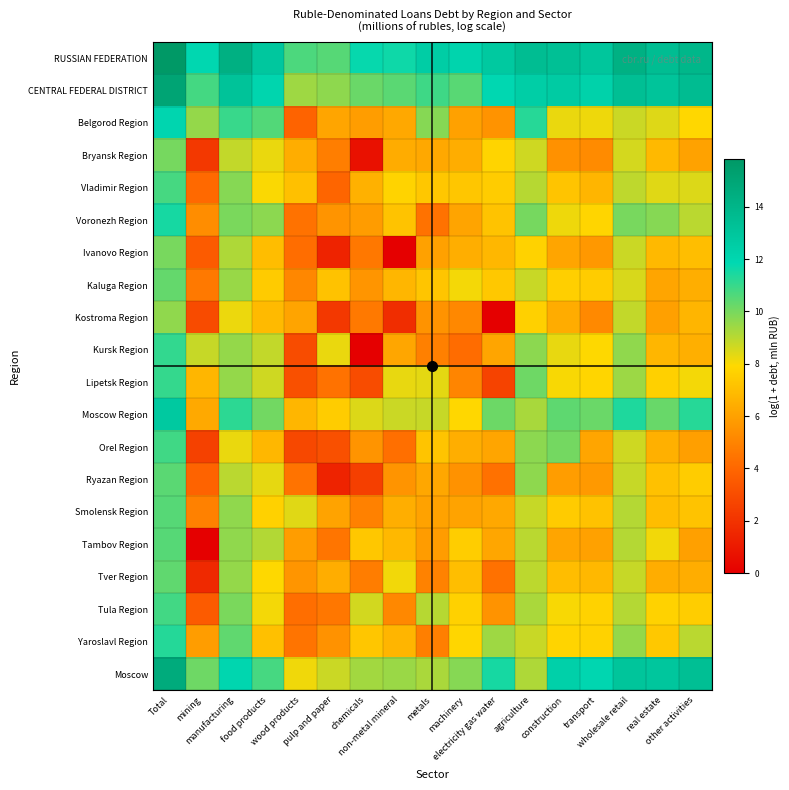

Reading left to right, what are all the values shown in this chart?

RUSSIAN FEDERATION: Total=15.8	mining=11.9	manufacturing=14.3	food products=12.9	wood products=10.7	pulp and paper=10.5	chemicals=11.8	non-metal mineral=11.6	metals=12.5	machinery=12.1	electricity gas water=12.8	agriculture=13.5	construction=13.4	transport=13.0	wholesale retail=14.3	real estate=13.5	other activities=13.9
CENTRAL FEDERAL DISTRICT: Total=15.1	mining=10.8	manufacturing=13.1	food products=12.1	wood products=9.4	pulp and paper=9.7	chemicals=10.2	non-metal mineral=10.5	metals=10.9	machinery=10.5	electricity gas water=11.9	agriculture=12.5	construction=12.7	transport=12.2	wholesale retail=13.4	real estate=13.1	other activities=13.6
Belgorod Region: Total=12.0	mining=9.6	manufacturing=11.0	food products=10.6	wood products=3.9	pulp and paper=6.2	chemicals=5.9	non-metal mineral=6.3	metals=9.8	machinery=6.0	electricity gas water=5.5	agriculture=11.3	construction=8.2	transport=8.2	wholesale retail=8.7	real estate=8.4	other activities=7.9
Bryansk Region: Total=10.0	mining=2.2	manufacturing=8.8	food products=8.2	wood products=6.4	pulp and paper=4.8	chemicals=0.7	non-metal mineral=6.4	metals=6.2	machinery=6.4	electricity gas water=7.8	agriculture=8.7	construction=5.4	transport=5.2	wholesale retail=8.6	real estate=6.8	other activities=6.0
Vladimir Region: Total=10.8	mining=4.1	manufacturing=9.8	food products=8.0	wood products=7.1	pulp and paper=3.9	chemicals=6.6	non-metal mineral=7.7	metals=7.3	machinery=7.3	electricity gas water=7.5	agriculture=9.0	construction=7.2	transport=6.7	wholesale retail=8.9	real estate=8.4	other activities=8.5
Voronezh Region: Total=11.5	mining=5.3	manufacturing=10.0	food products=9.7	wood products=4.4	pulp and paper=5.6	chemicals=5.8	non-metal mineral=7.2	metals=4.4	machinery=6.1	electricity gas water=7.2	agriculture=10.0	construction=8.2	transport=7.8	wholesale retail=10.0	real estate=9.8	other activities=9.0
Ivanovo Region: Total=10.0	mining=3.5	manufacturing=9.2	food products=7.0	wood products=4.2	pulp and paper=1.4	chemicals=4.6	non-metal mineral=0.0	metals=6.0	machinery=6.4	electricity gas water=6.8	agriculture=7.7	construction=6.1	transport=5.7	wholesale retail=8.7	real estate=6.9	other activities=7.0
Kaluga Region: Total=10.3	mining=4.6	manufacturing=9.5	food products=7.5	wood products=5.1	pulp and paper=7.2	chemicals=5.6	non-metal mineral=6.7	metals=7.2	machinery=8.1	electricity gas water=7.3	agriculture=8.7	construction=7.6	transport=7.5	wholesale retail=8.5	real estate=6.1	other activities=6.4
Kostroma Region: Total=9.6	mining=2.9	manufacturing=8.2	food products=6.9	wood products=6.1	pulp and paper=2.2	chemicals=4.6	non-metal mineral=1.8	metals=5.5	machinery=5.1	electricity gas water=0.0	agriculture=7.6	construction=6.4	transport=5.2	wholesale retail=8.9	real estate=6.0	other activities=6.7
Kursk Region: Total=11.1	mining=8.8	manufacturing=9.6	food products=8.8	wood products=3.0	pulp and paper=8.2	chemicals=0.0	non-metal mineral=6.2	metals=4.9	machinery=4.2	electricity gas water=6.1	agriculture=9.7	construction=8.3	transport=7.9	wholesale retail=9.6	real estate=6.7	other activities=6.5
Lipetsk Region: Total=11.1	mining=6.7	manufacturing=9.6	food products=8.7	wood products=3.1	pulp and paper=4.4	chemicals=3.0	non-metal mineral=8.3	metals=8.3	machinery=5.0	electricity gas water=2.6	agriculture=10.2	construction=8.0	transport=7.8	wholesale retail=9.5	real estate=7.6	other activities=8.1
Moscow Region: Total=12.8	mining=6.3	manufacturing=11.2	food products=10.1	wood products=6.7	pulp and paper=7.5	chemicals=8.4	non-metal mineral=8.7	metals=8.8	machinery=7.9	electricity gas water=10.2	agriculture=9.3	construction=10.4	transport=10.2	wholesale retail=11.4	real estate=10.2	other activities=11.3
Orel Region: Total=10.9	mining=2.6	manufacturing=8.3	food products=6.8	wood products=2.8	pulp and paper=3.1	chemicals=5.6	non-metal mineral=4.3	metals=7.2	machinery=6.4	electricity gas water=6.1	agriculture=9.7	construction=10.1	transport=6.1	wholesale retail=8.7	real estate=6.5	other activities=6.0
Ryazan Region: Total=10.5	mining=3.9	manufacturing=9.0	food products=8.3	wood products=4.4	pulp and paper=1.4	chemicals=2.5	non-metal mineral=5.5	metals=6.2	machinery=5.5	electricity gas water=4.4	agriculture=9.7	construction=5.9	transport=5.7	wholesale retail=8.8	real estate=7.1	other activities=7.5
Smolensk Region: Total=10.5	mining=4.9	manufacturing=9.6	food products=7.7	wood products=8.4	pulp and paper=6.1	chemicals=4.9	non-metal mineral=6.5	metals=6.0	machinery=6.1	electricity gas water=6.3	agriculture=8.8	construction=7.5	transport=7.1	wholesale retail=9.1	real estate=7.0	other activities=7.2
Tambov Region: Total=10.5	mining=0.0	manufacturing=9.6	food products=9.1	wood products=5.9	pulp and paper=4.5	chemicals=7.3	non-metal mineral=6.8	metals=5.8	machinery=7.5	electricity gas water=6.2	agriculture=9.0	construction=6.2	transport=6.0	wholesale retail=9.1	real estate=8.1	other activities=6.0
Tver Region: Total=10.4	mining=1.6	manufacturing=9.6	food products=7.9	wood products=5.6	pulp and paper=6.4	chemicals=4.8	non-metal mineral=8.1	metals=4.9	machinery=7.0	electricity gas water=4.4	agriculture=8.9	construction=7.0	transport=6.8	wholesale retail=8.8	real estate=6.4	other activities=6.4
Tula Region: Total=10.8	mining=3.6	manufacturing=10.0	food products=8.1	wood products=4.2	pulp and paper=4.6	chemicals=8.6	non-metal mineral=5.1	metals=9.1	machinery=7.7	electricity gas water=5.5	agriculture=9.2	construction=8.0	transport=7.7	wholesale retail=9.1	real estate=7.7	other activities=7.5
Yaroslavl Region: Total=11.3	mining=5.8	manufacturing=10.4	food products=7.1	wood products=4.5	pulp and paper=5.5	chemicals=7.3	non-metal mineral=6.7	metals=4.9	machinery=7.8	electricity gas water=9.4	agriculture=8.8	construction=7.8	transport=7.7	wholesale retail=9.6	real estate=7.3	other activities=9.0
Moscow: Total=14.7	mining=10.2	manufacturing=12.0	food products=10.8	wood products=8.1	pulp and paper=8.7	chemicals=9.3	non-metal mineral=9.5	metals=9.2	machinery=9.8	electricity gas water=11.5	agriculture=9.2	construction=12.4	transport=12.0	wholesale retail=13.0	real estate=13.0	other activities=13.4